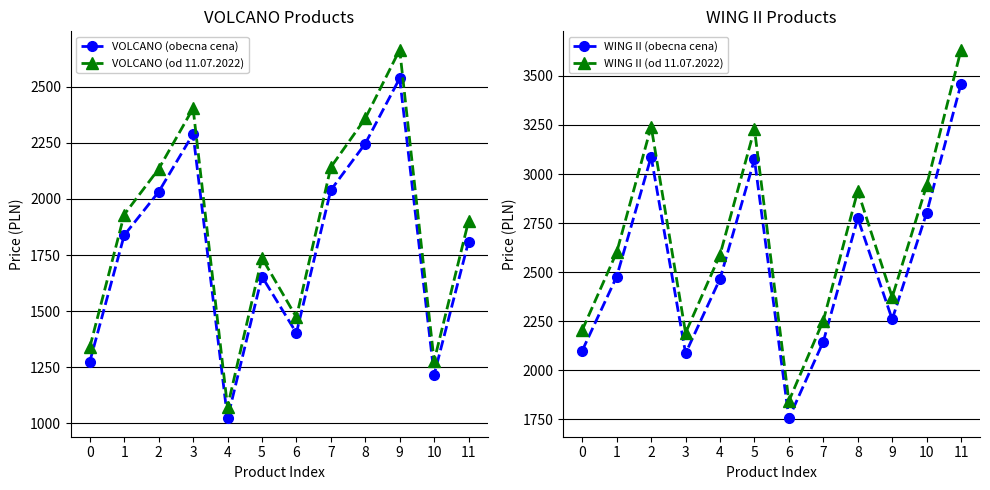

What is the average value of the VOLCANO (od 11.07.2022) series?

1869